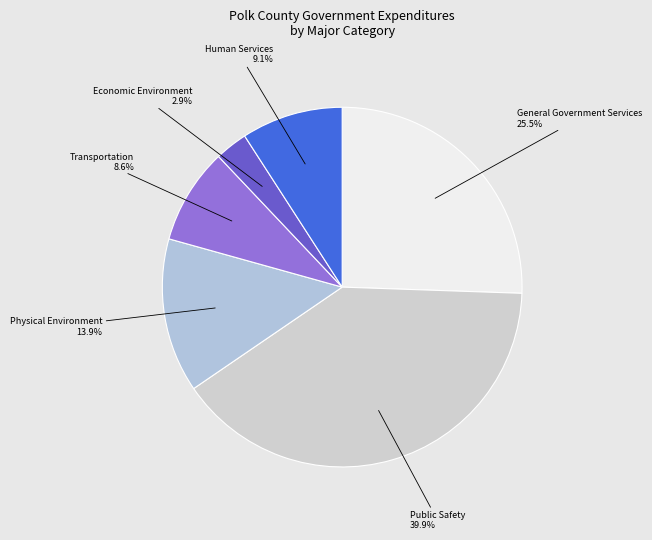

What is the smallest slice in the pie chart?

Economic Environment